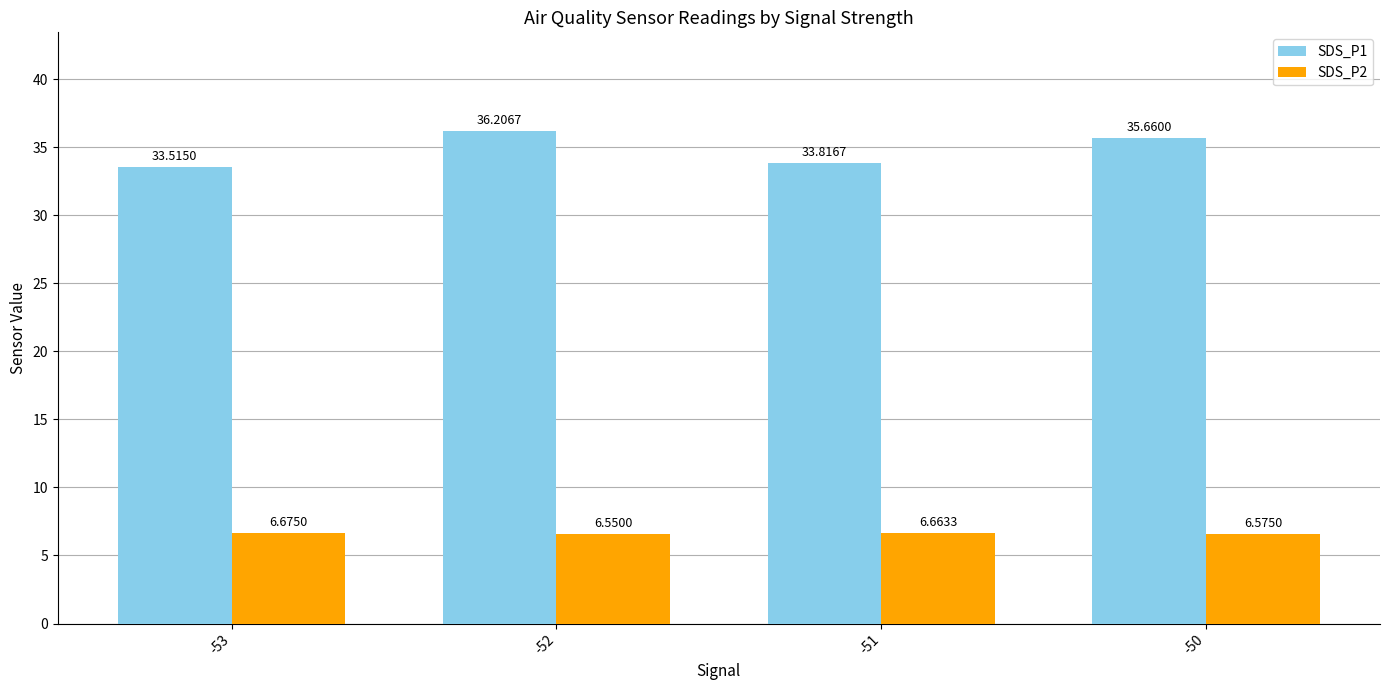

How many values in the SDS_P1 series are below 35?

2